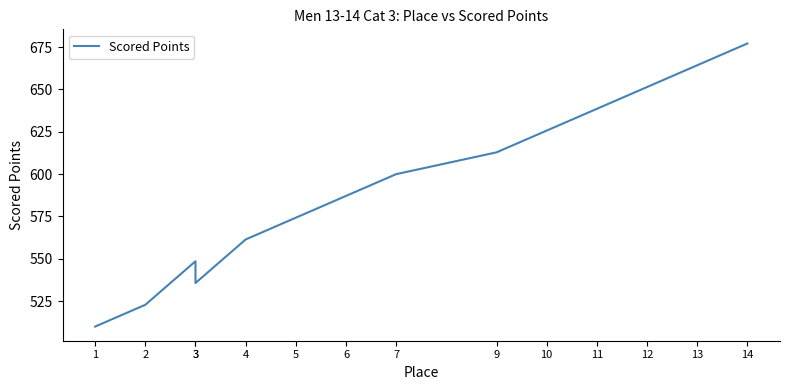

Reading left to right, list all the values displayed in this chart.

510.0	522.9	548.6	535.7	561.4	574.3	587.1	600.0	612.9	625.7	638.6	651.4	664.3	677.1